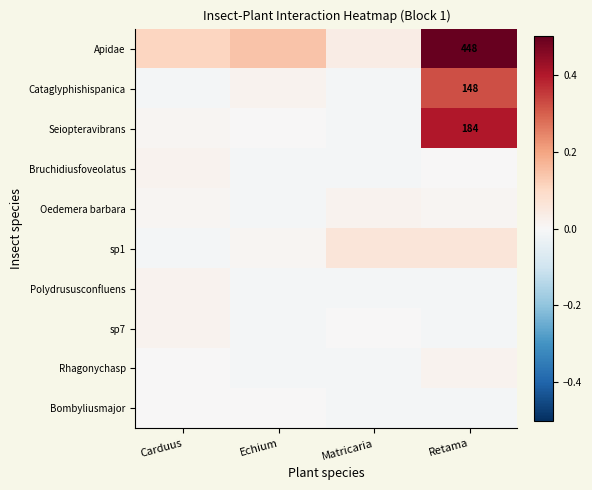

What is the difference between the highest and lowest values at Matricaria?

0.1